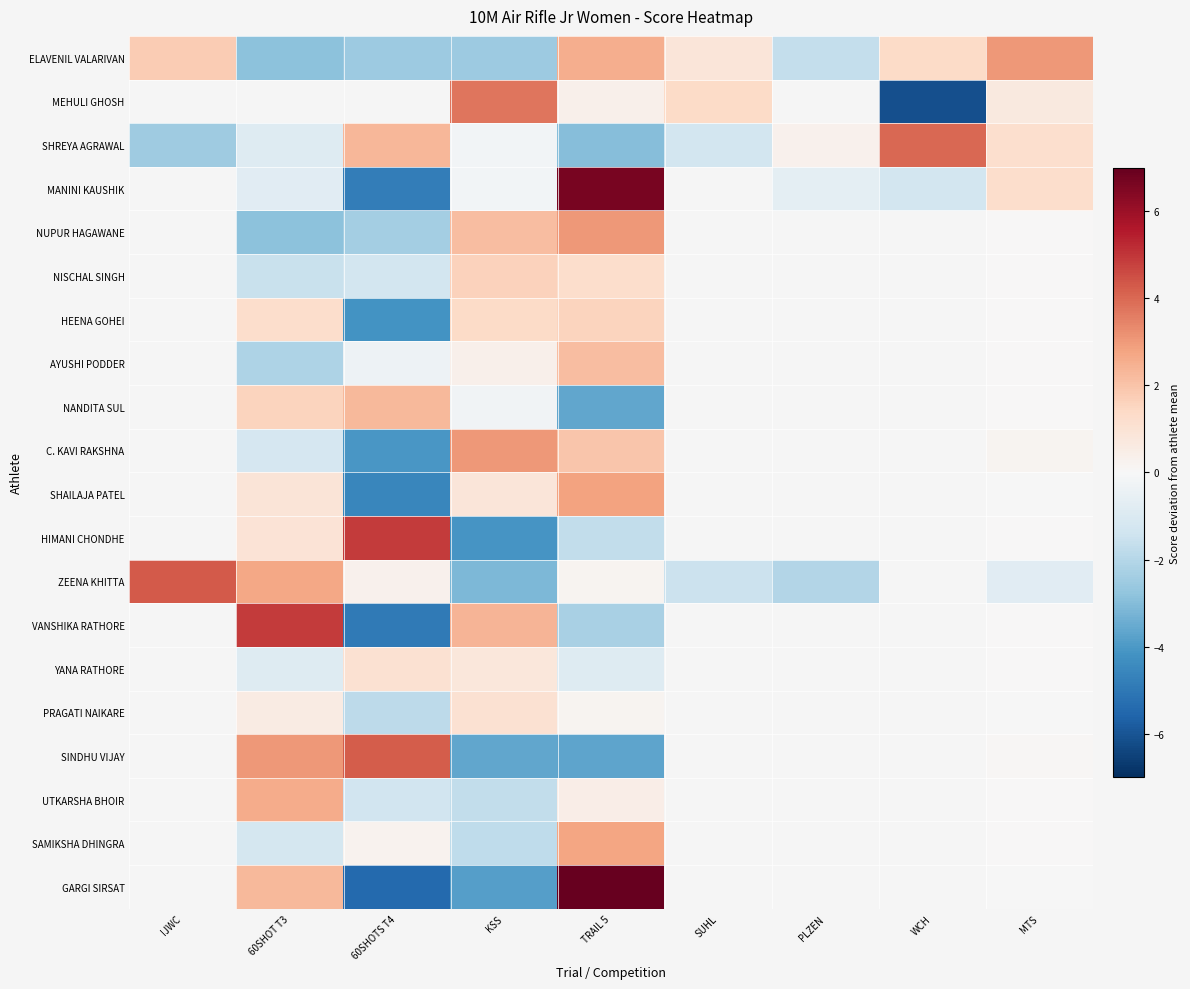

How many data points does each series have?

9